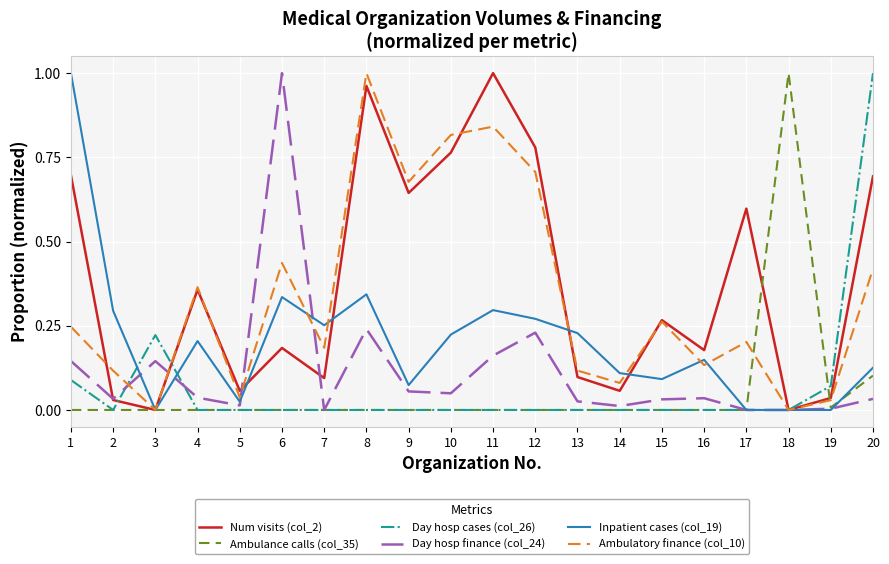

What are all the series names shown in the legend?

Num visits (col_2), Ambulance calls (col_35), Day hosp cases (col_26), Day hosp finance (col_24), Inpatient cases (col_19), Ambulatory finance (col_10)